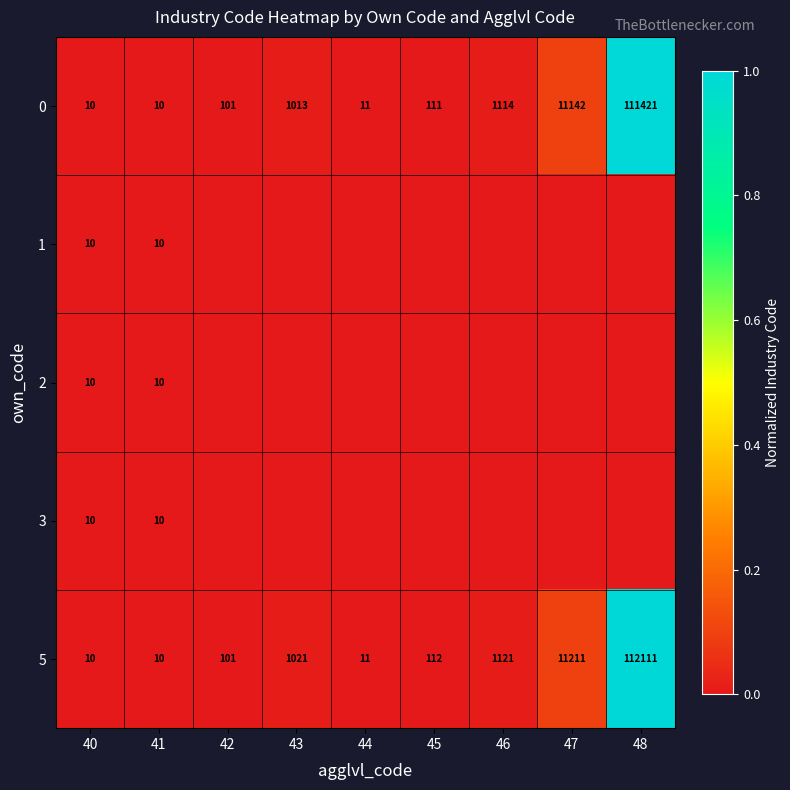

At how many categories does at least one series exceed 0?

9